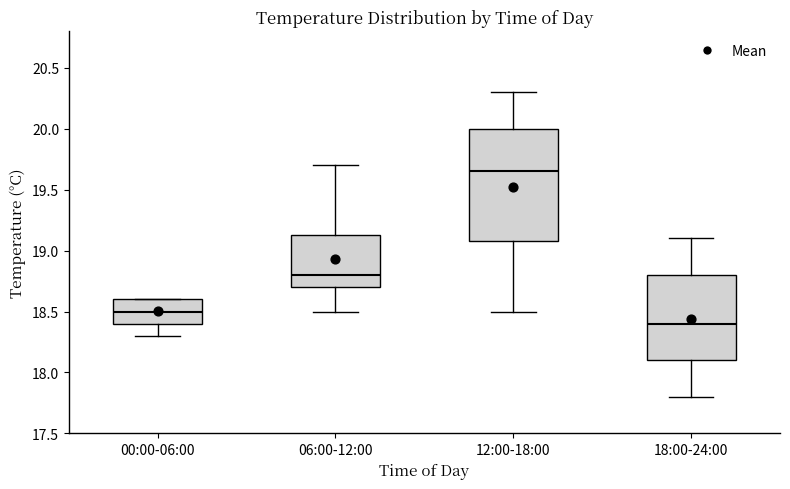

Which box is the tallest, from its lower edge to its upper edge?

12:00-18:00